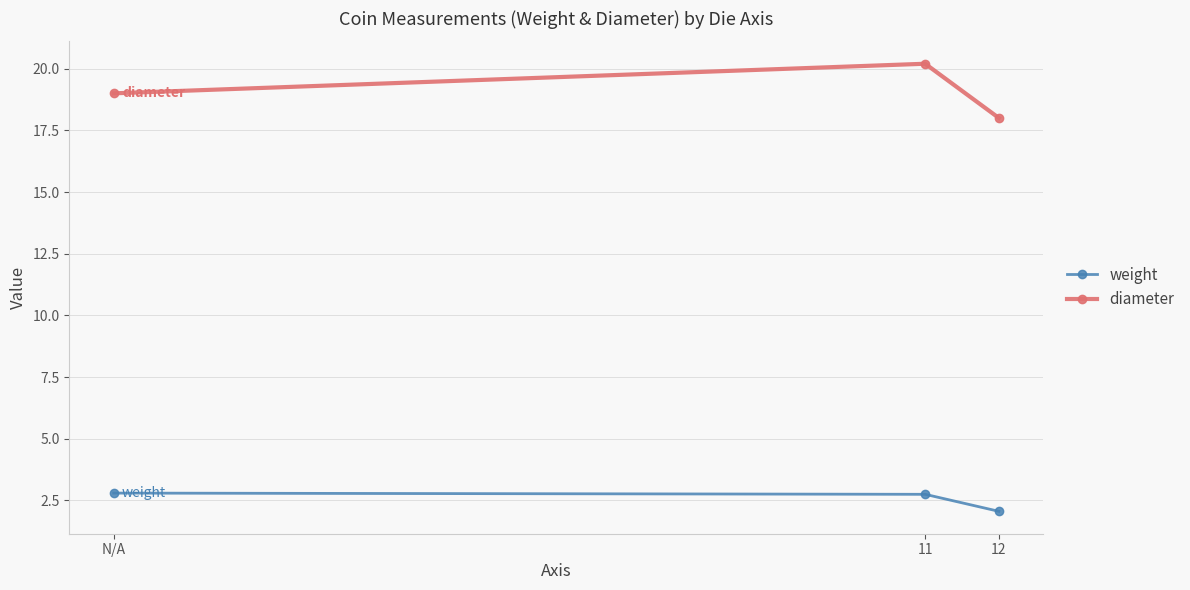

Which series has the widest spread of values?

diameter